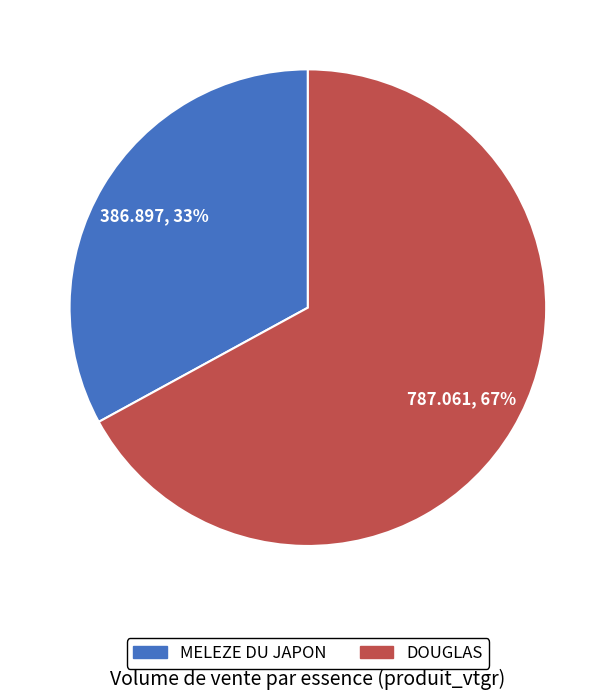

Does any single category account for the majority?

Yes